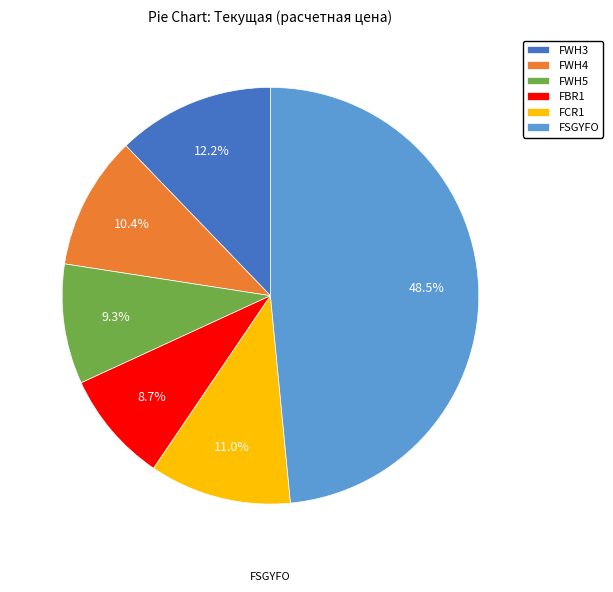

Rank the categories by value from lowest to highest.

FBR1, FWH5, FWH4, FCR1, FWH3, FSGYFO